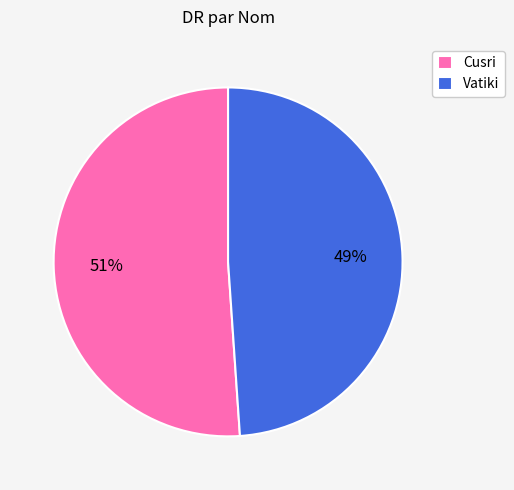

To the nearest percent, what is the combined percentage of Cusri and Vatiki?

100%